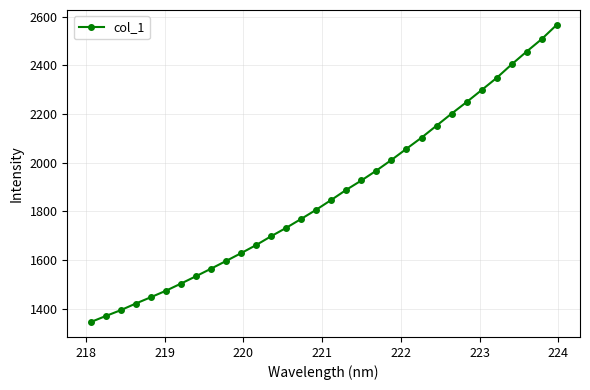

What is the value of the 7th point from the left?

1503.4